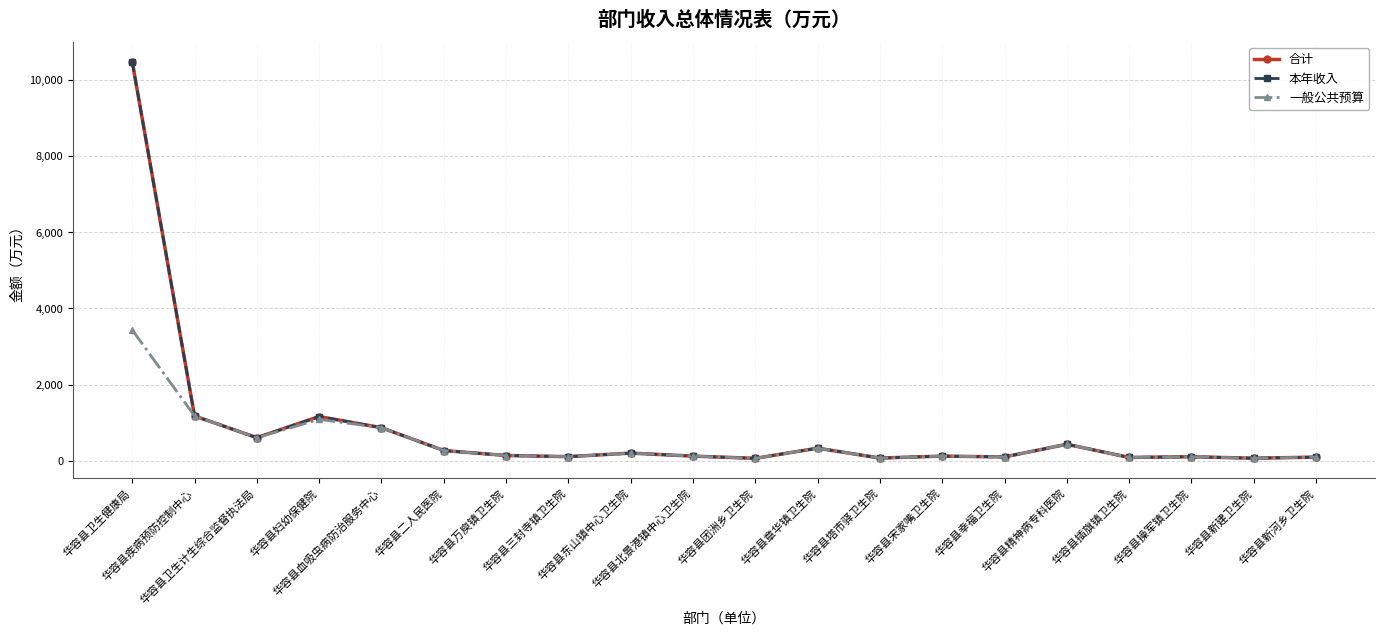

What is the label of the 2nd point from the left?

华容县疾病预防控制中心